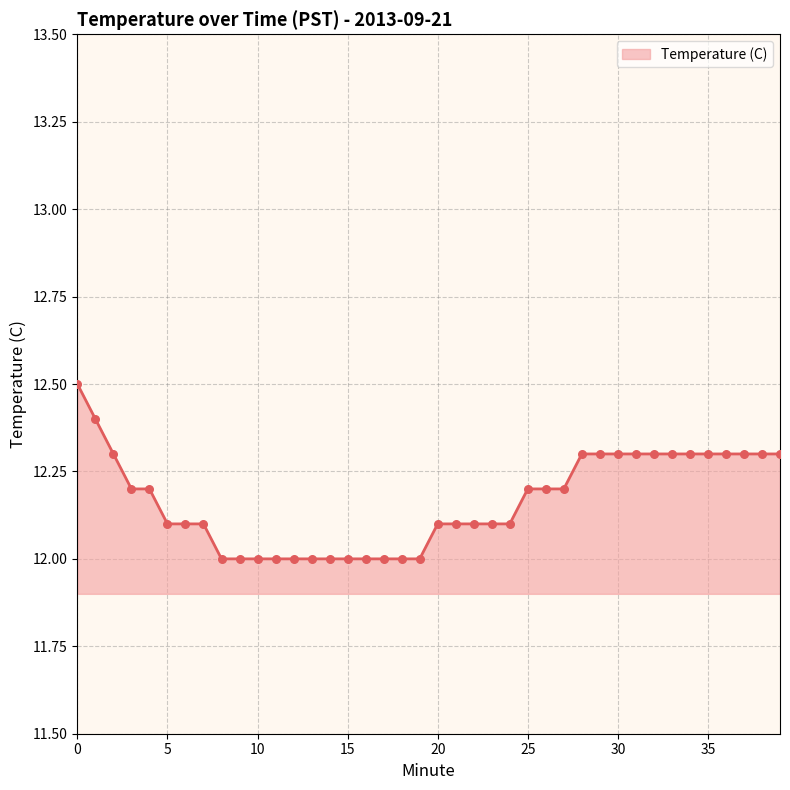

What is the difference between the maximum and minimum values?

0.5